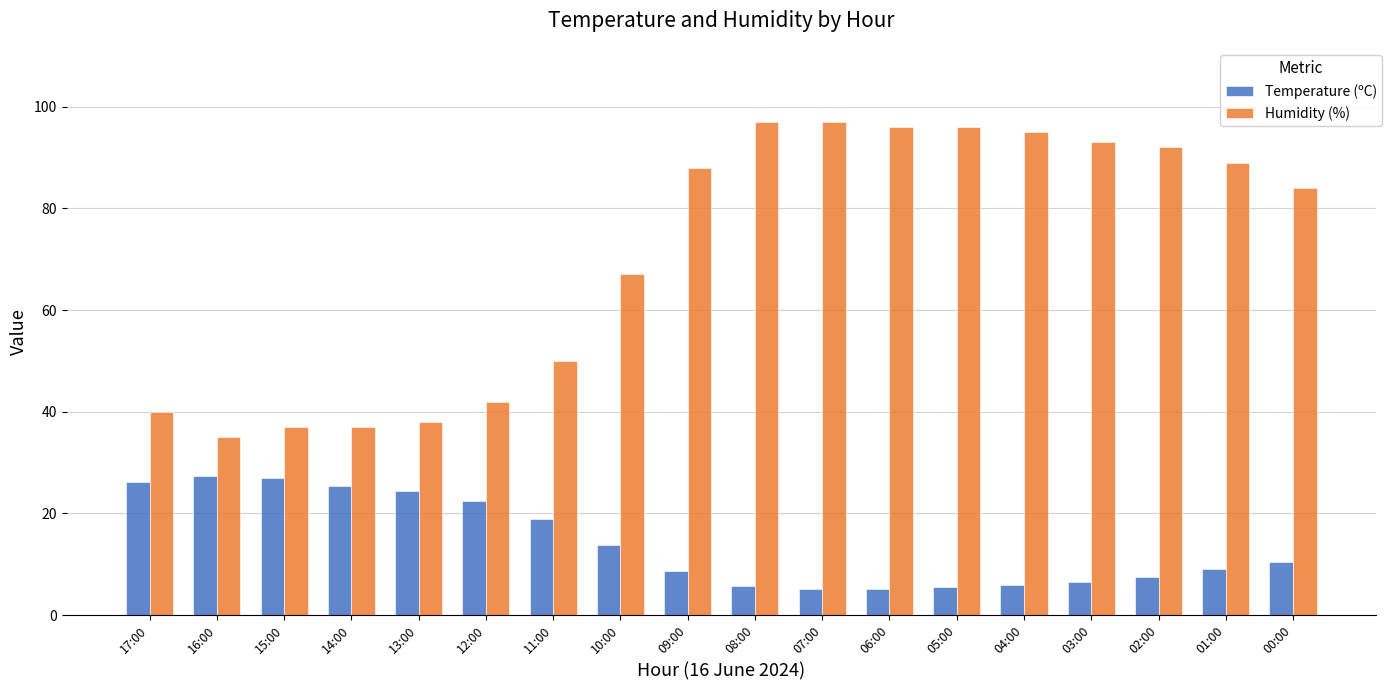

True or false: Humidity (%) has a value of 120.8 at 09:00.

False